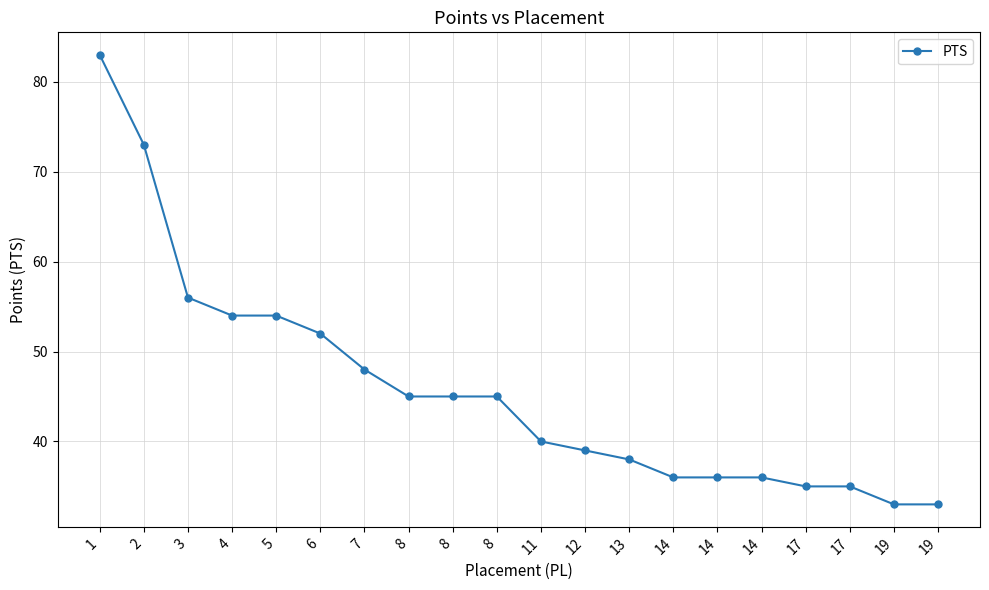

True or false: the data shows 56 at 3.

True